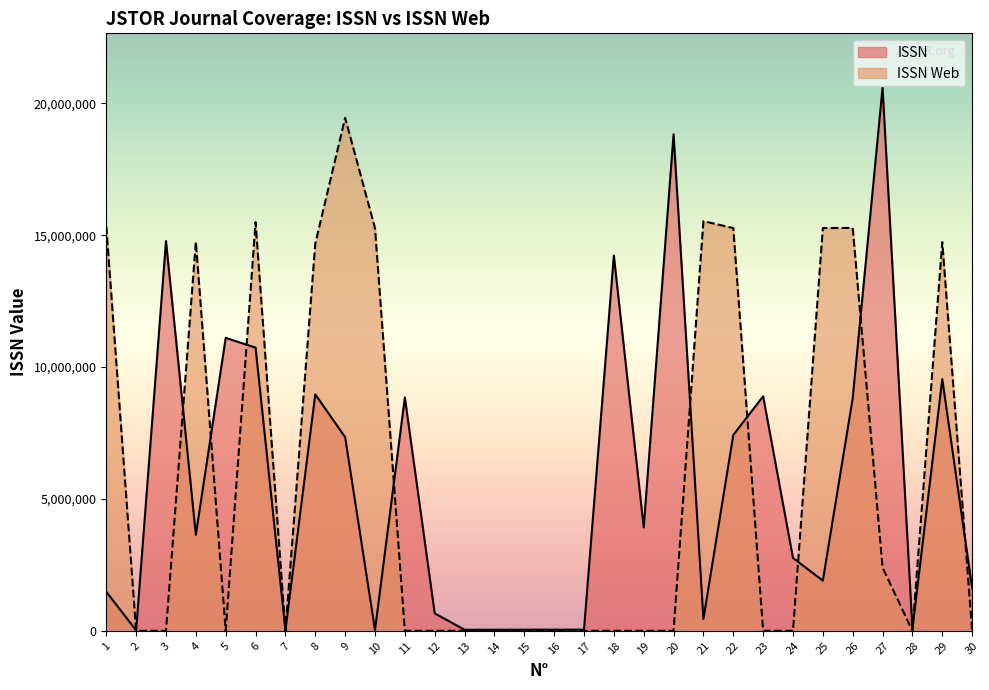

List the series in order of their peak value, highest first.

ISSN, ISSN Web